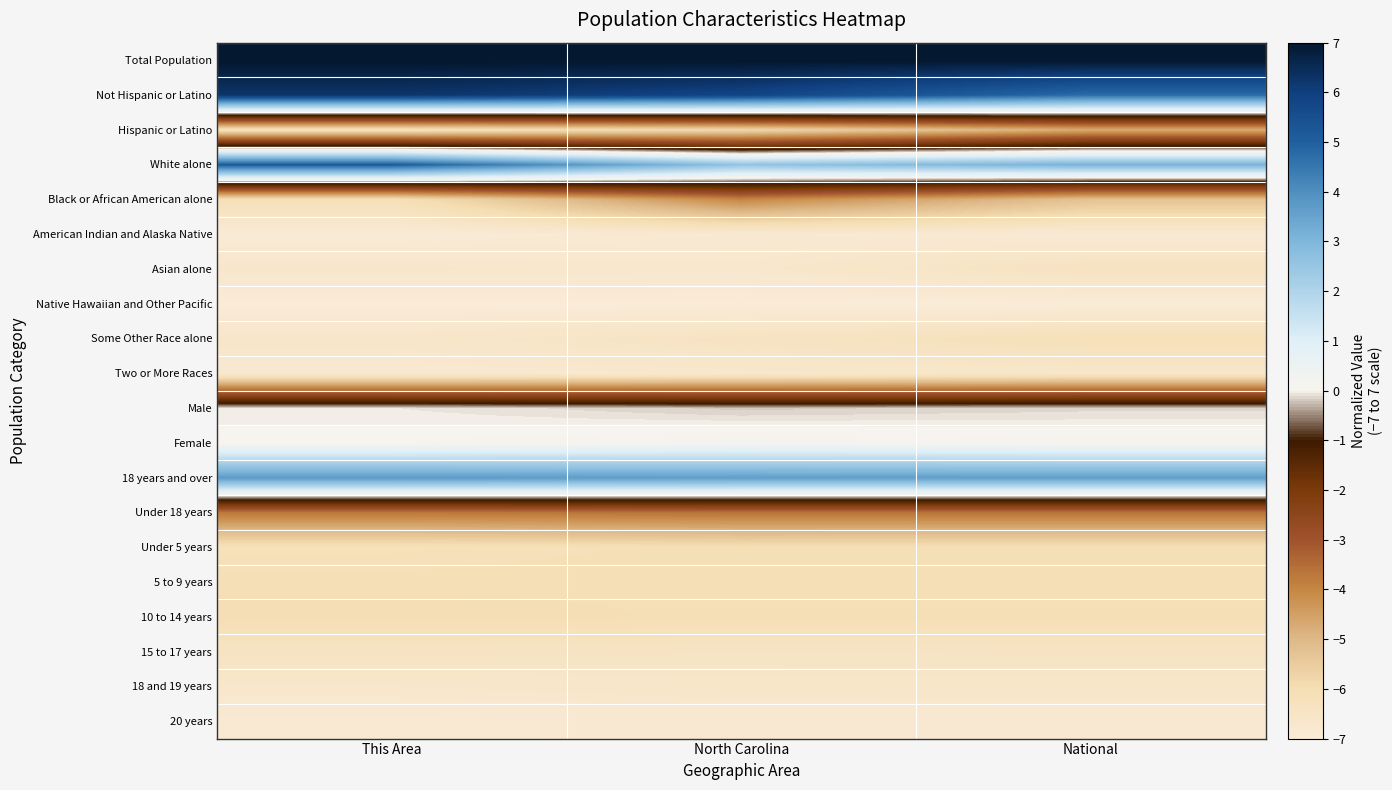

What is the difference between the highest and lowest values at North Carolina?

14.0